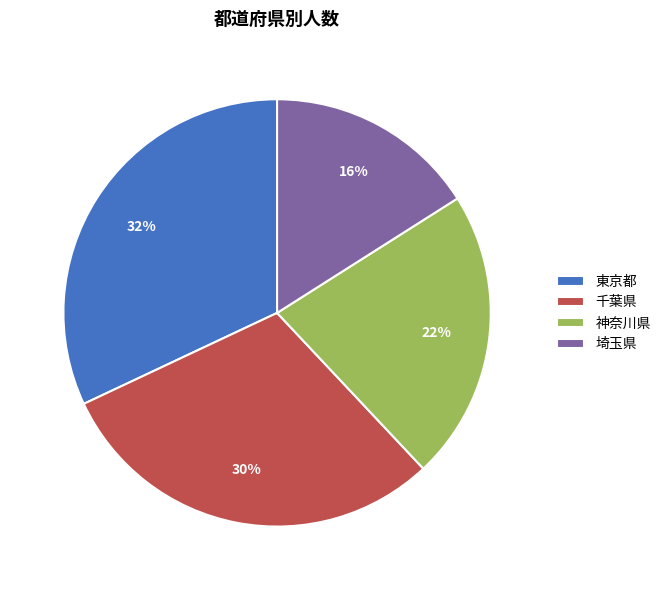

How many slices are in this pie chart?

4